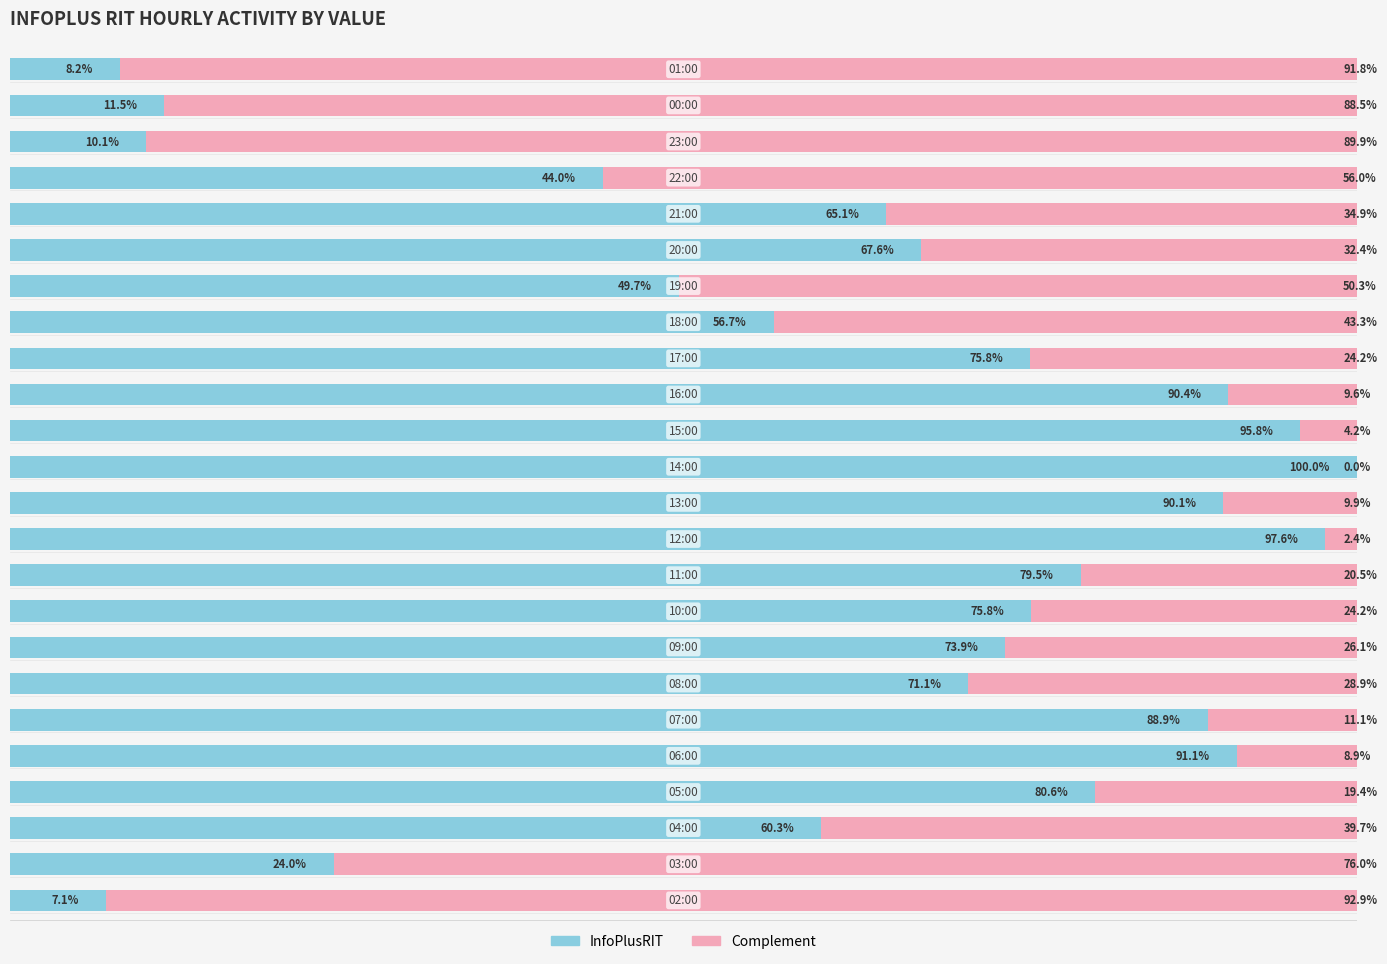

Reading right to left, transcribe all the data shown in this chart.

InfoPlusRIT: 23=8.2	22=11.5	21=10.1	20=44.0	19=65.1	18=67.6	17=49.7	16=56.7	15=75.8	14=90.4	13=95.8	12=100.0	11=90.1	10=97.6	9=79.5	8=75.8	7=73.9	6=71.1	5=88.9	4=91.1	3=80.6	2=60.3	1=24.0	0=7.1
Complement: 23=91.8	22=88.5	21=89.9	20=56.0	19=34.9	18=32.4	17=50.3	16=43.3	15=24.2	14=9.6	13=4.2	12=0.0	11=9.9	10=2.4	9=20.5	8=24.2	7=26.1	6=28.9	5=11.1	4=8.9	3=19.4	2=39.7	1=76.0	0=92.9